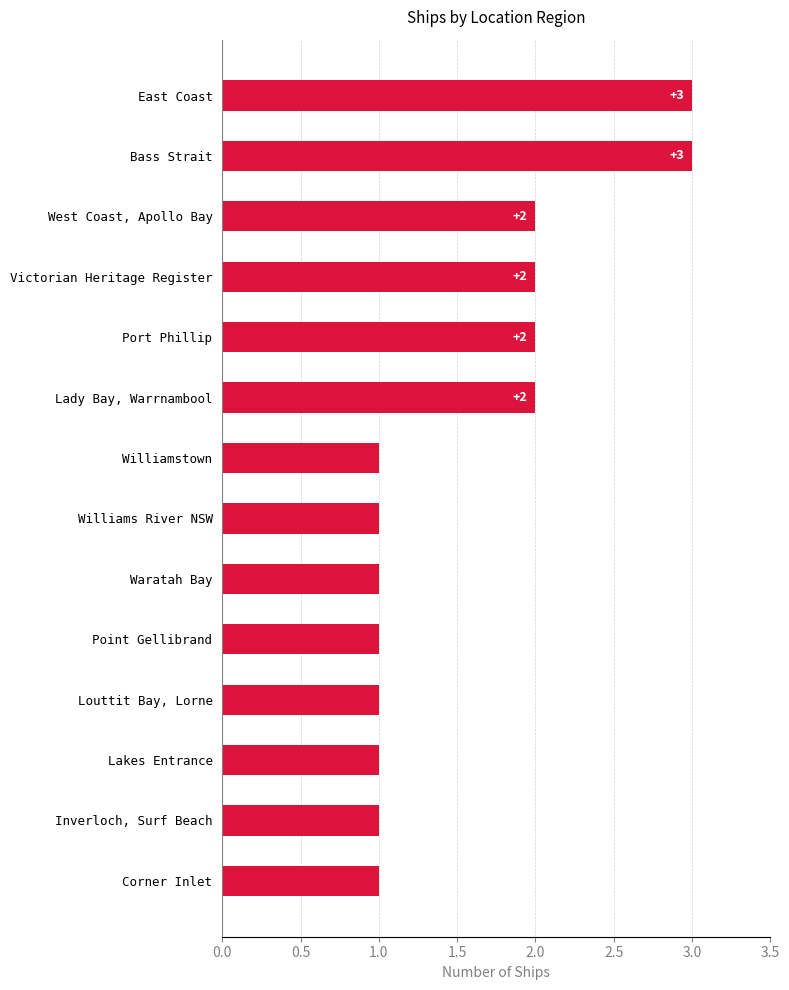

How many bars are there in total?

14